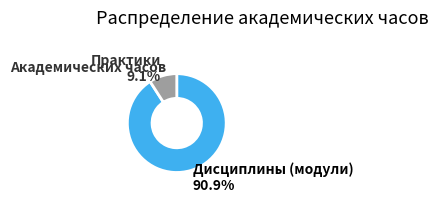

To the nearest percent, what is the difference between the largest and smallest slice percentages?

82%